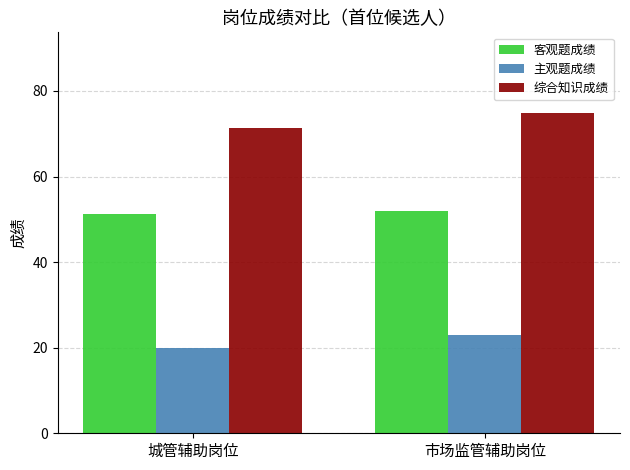

List the labels in order of 综合知识成绩 value, largest first.

市场监管辅助岗位, 城管辅助岗位